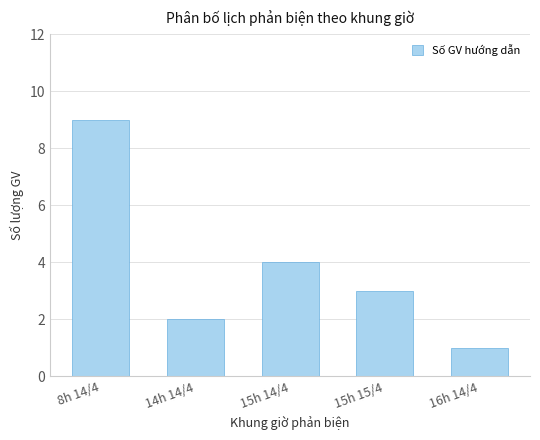

Reading left to right, what are all the values shown in this chart?

9	2	4	3	1